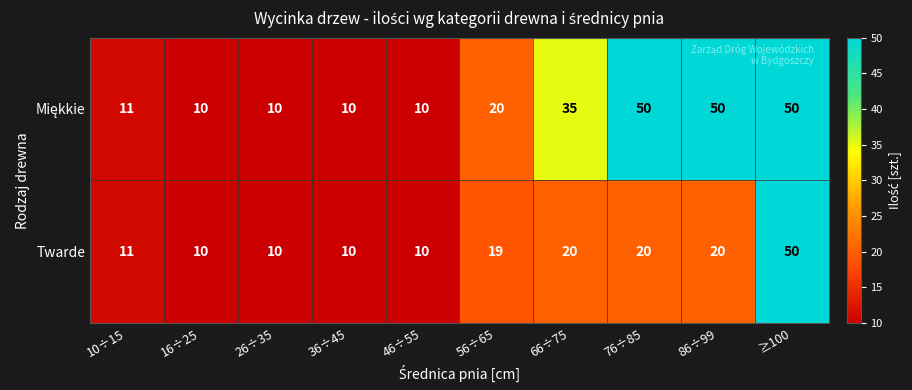

True or false: Twarde has a value of 17 at 36÷45.

False